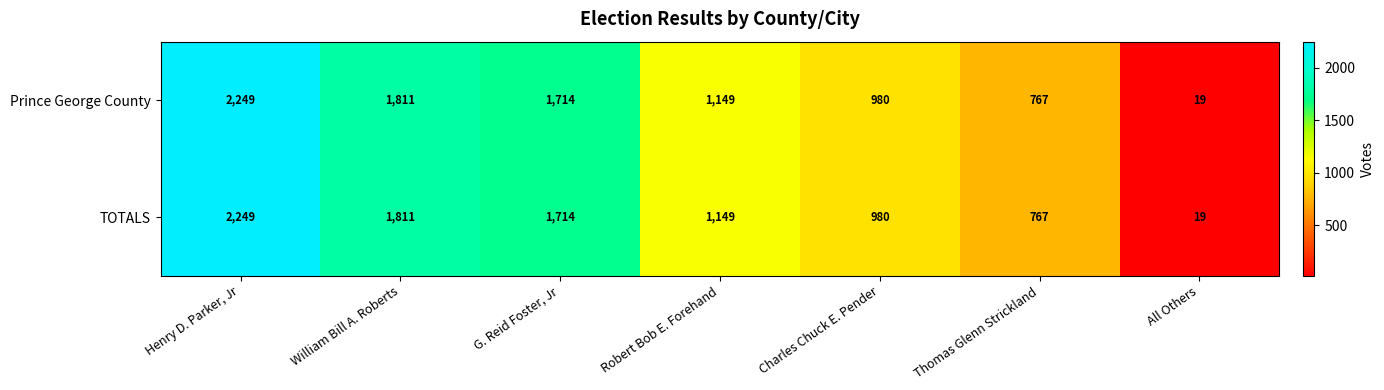

How many categories are shown in the chart?

7